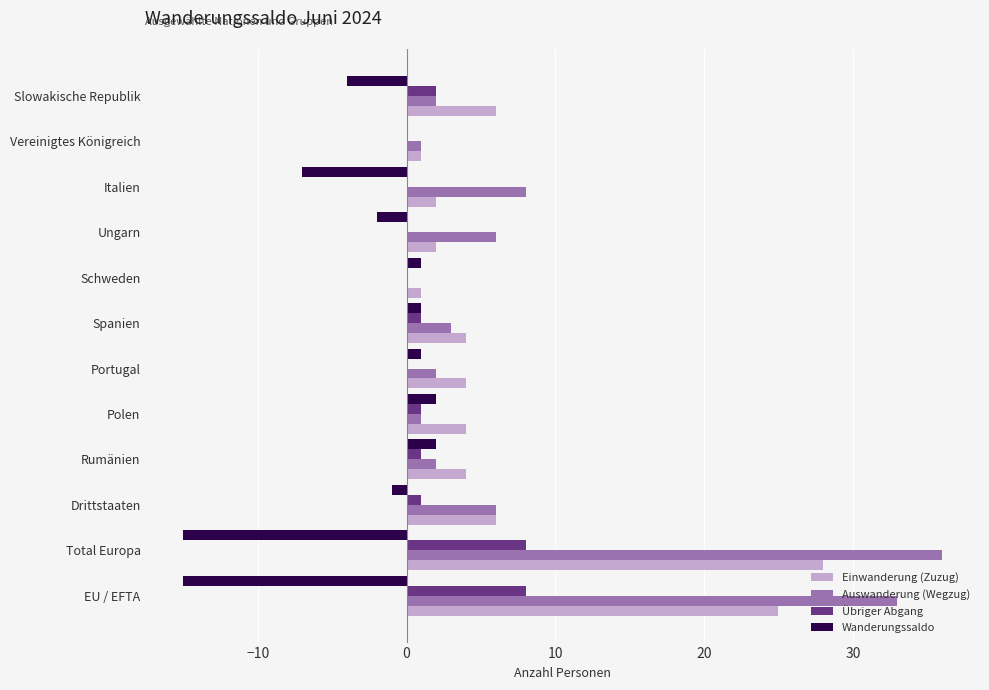

What is the maximum value shown in the chart?

36